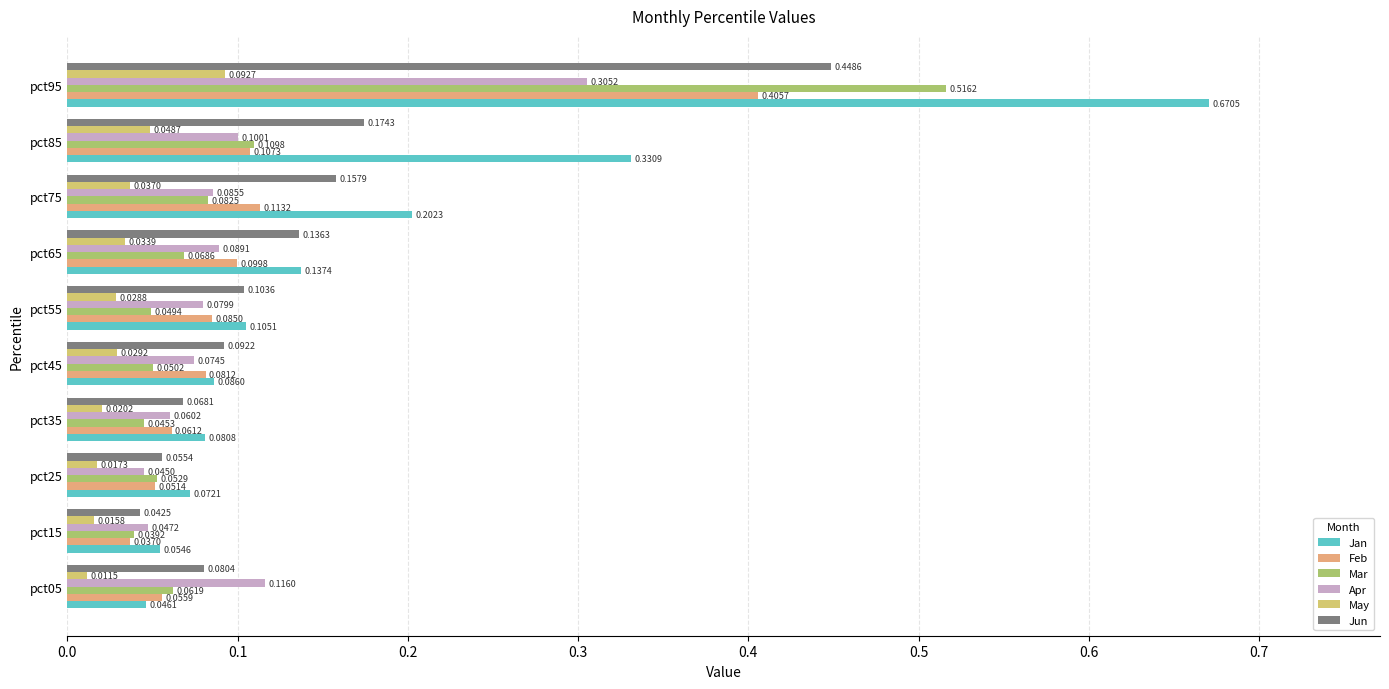

Which series has the largest range (max minus min)?

Jan